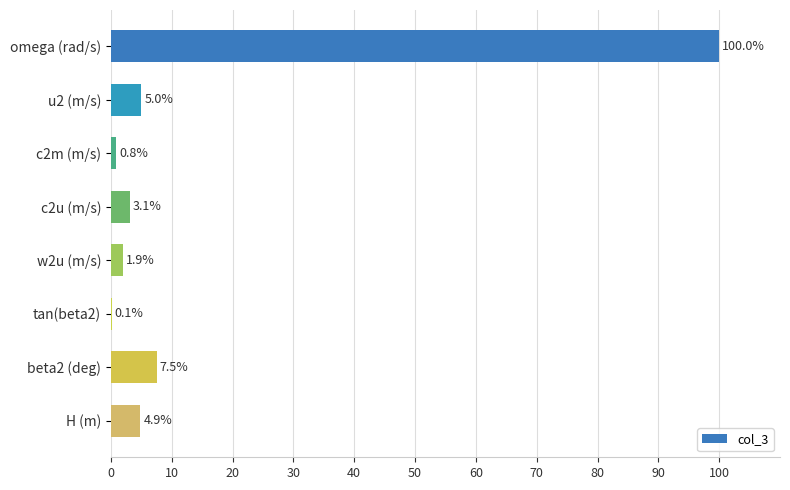

Between H (m) and u2 (m/s), which is larger?

u2 (m/s)